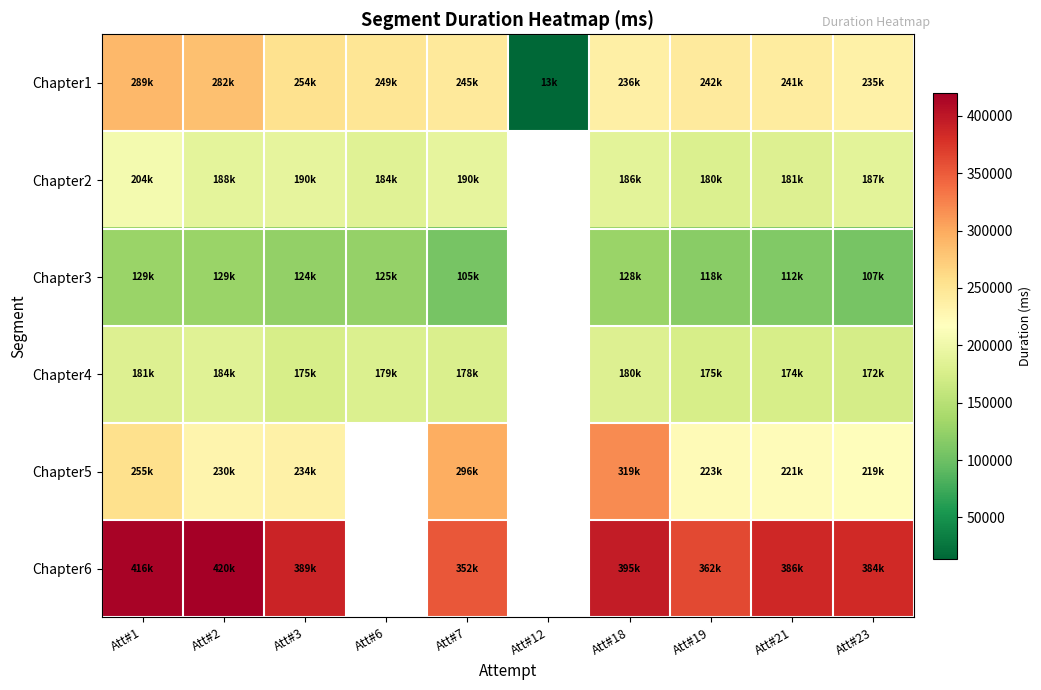

The Chapter6 series shows 119182.2 at Att#23. True or false?

False